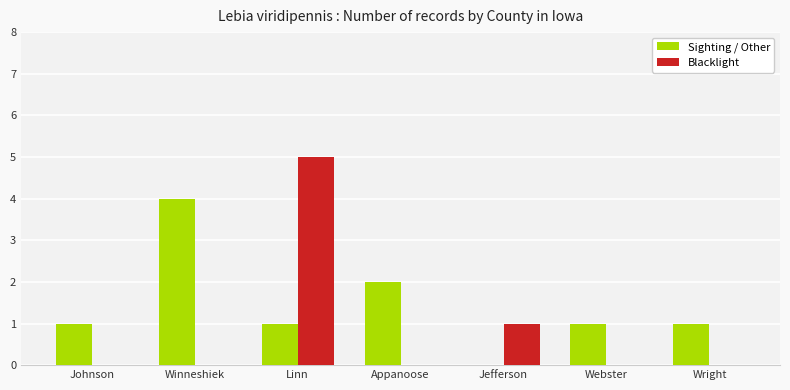

True or false: Blacklight has a value of 2 at Winneshiek.

False